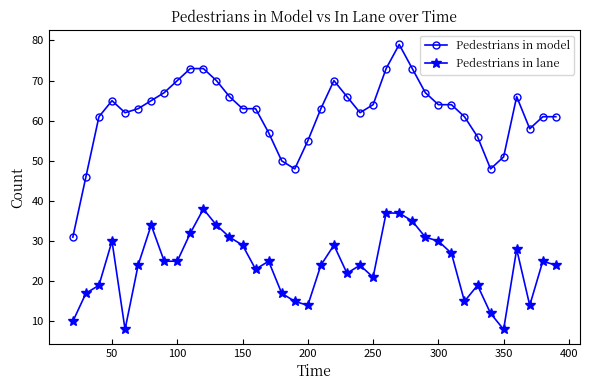

True or false: Pedestrians in lane has more than 2 points higher than both neighbors.

True